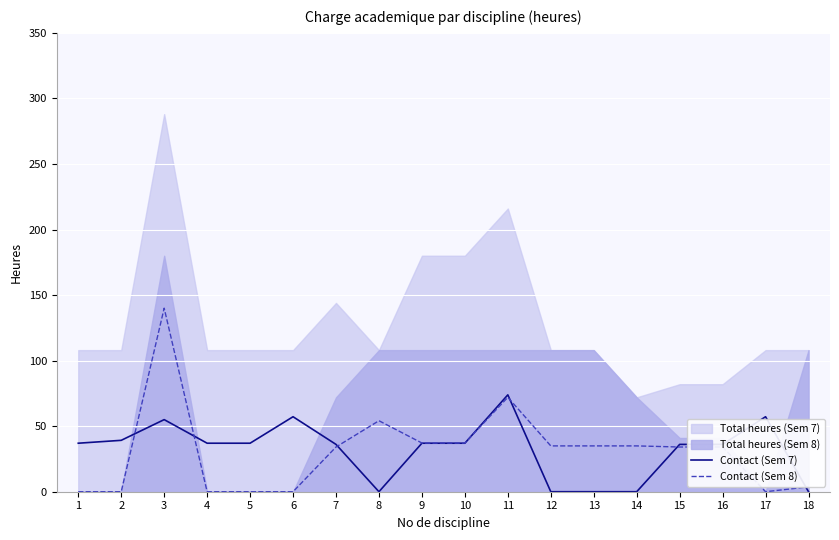

At which category does Contact (Sem 7) reach its first local peak?

3